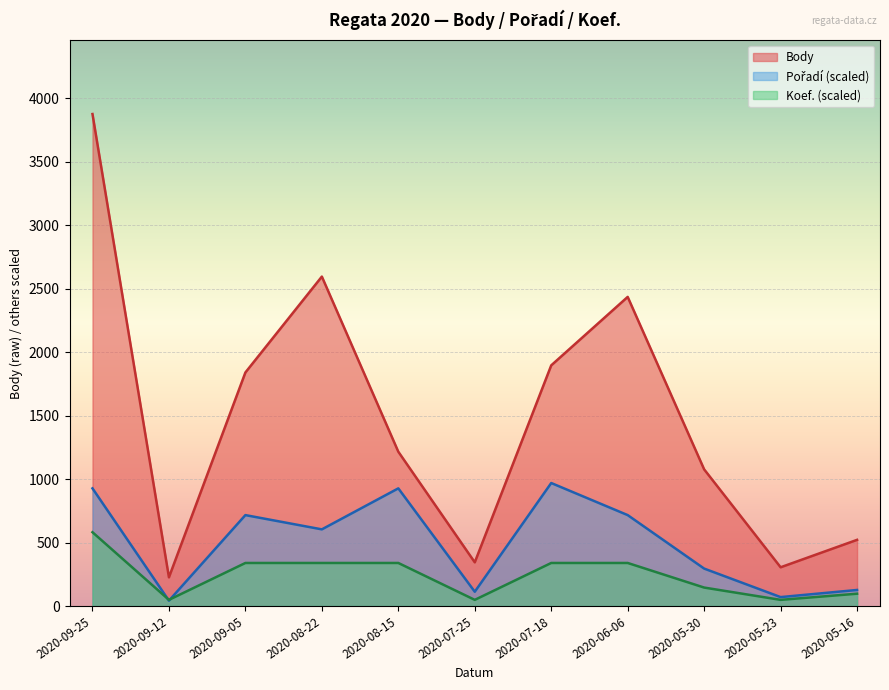

True or false: Pořadí and Koef. cross at least once.

True